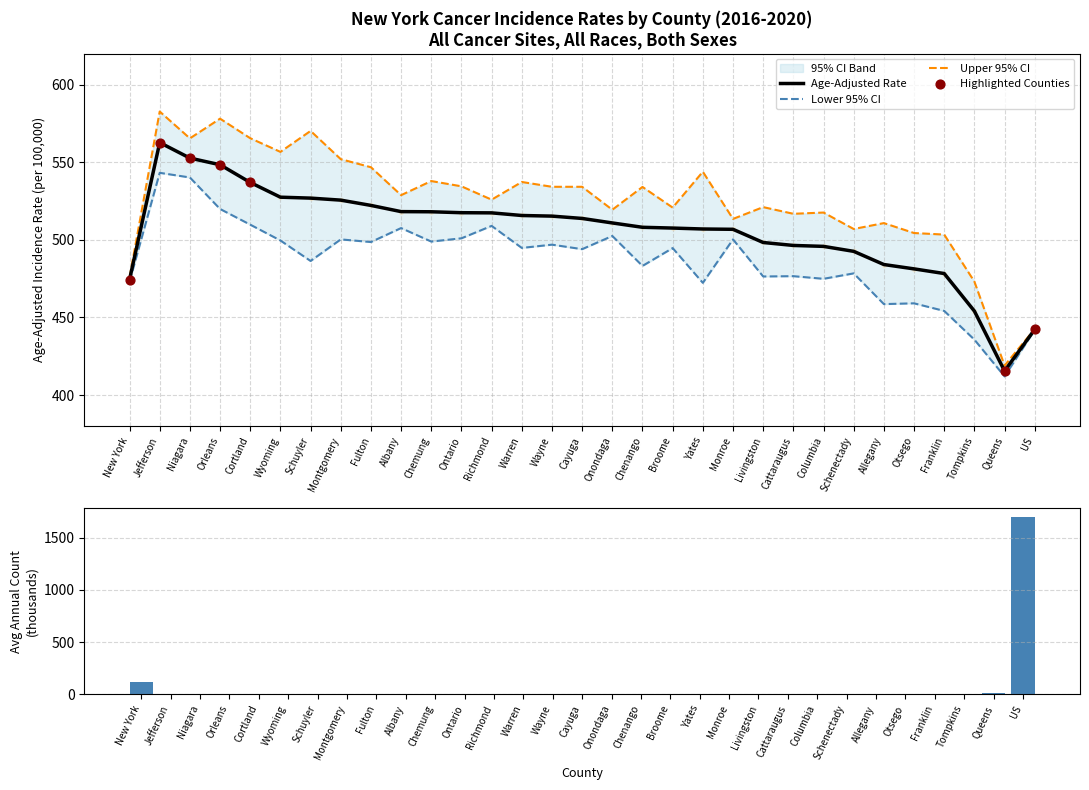

Which series has the largest total across all categories?

Upper 95% CI